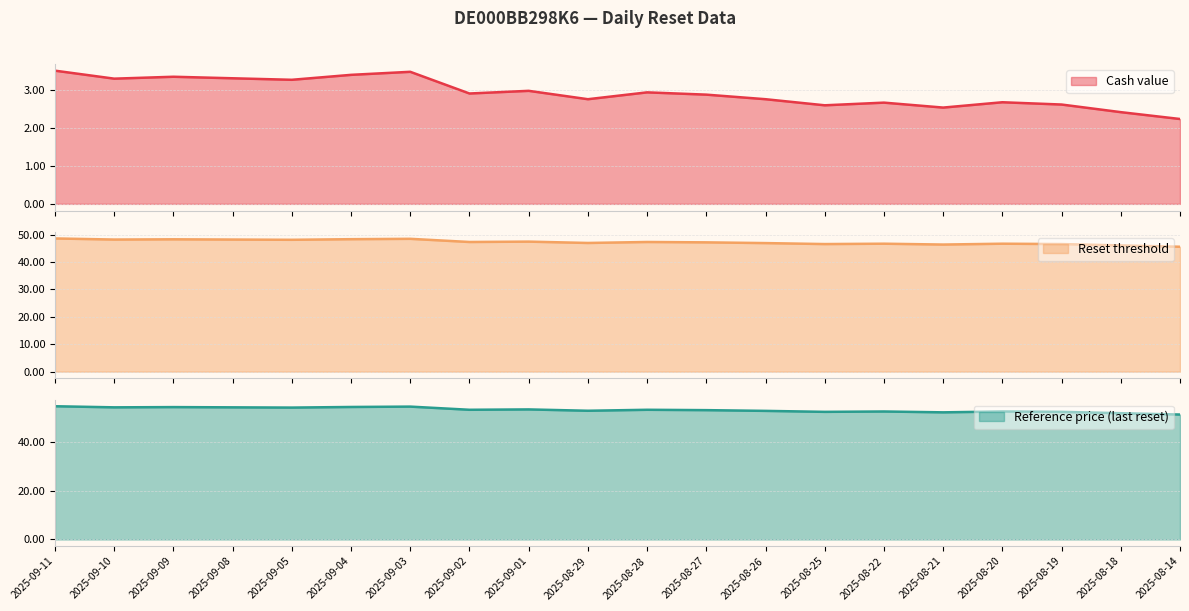

At which category does Reference price (last reset) reach its first local peak?

2025-09-09